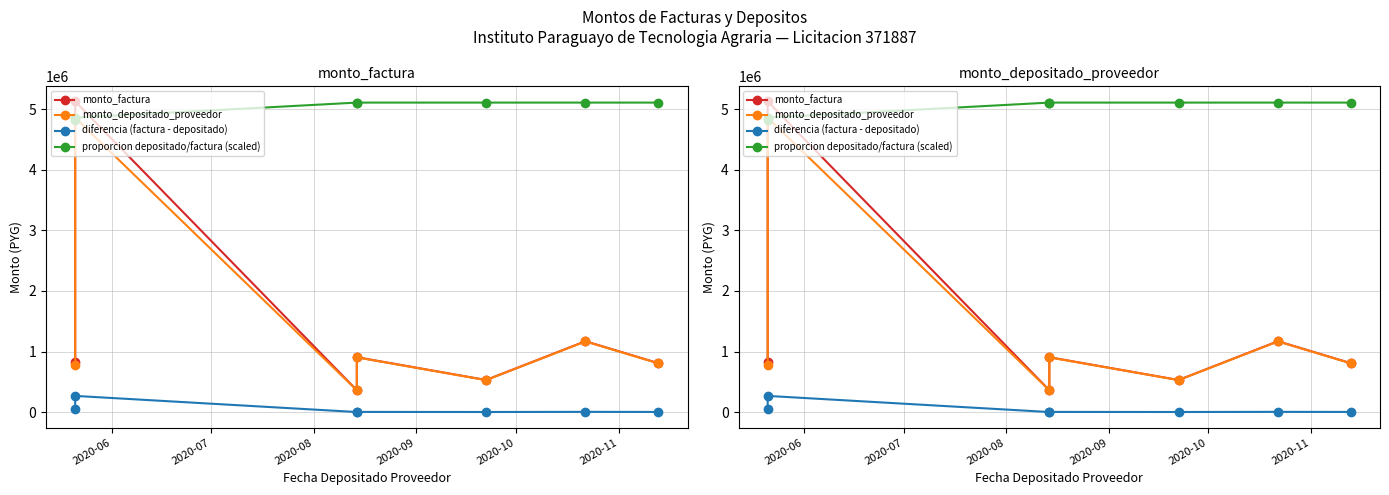

How many values in the proporcion depositado/factura (scaled) series are below 5109599?

3